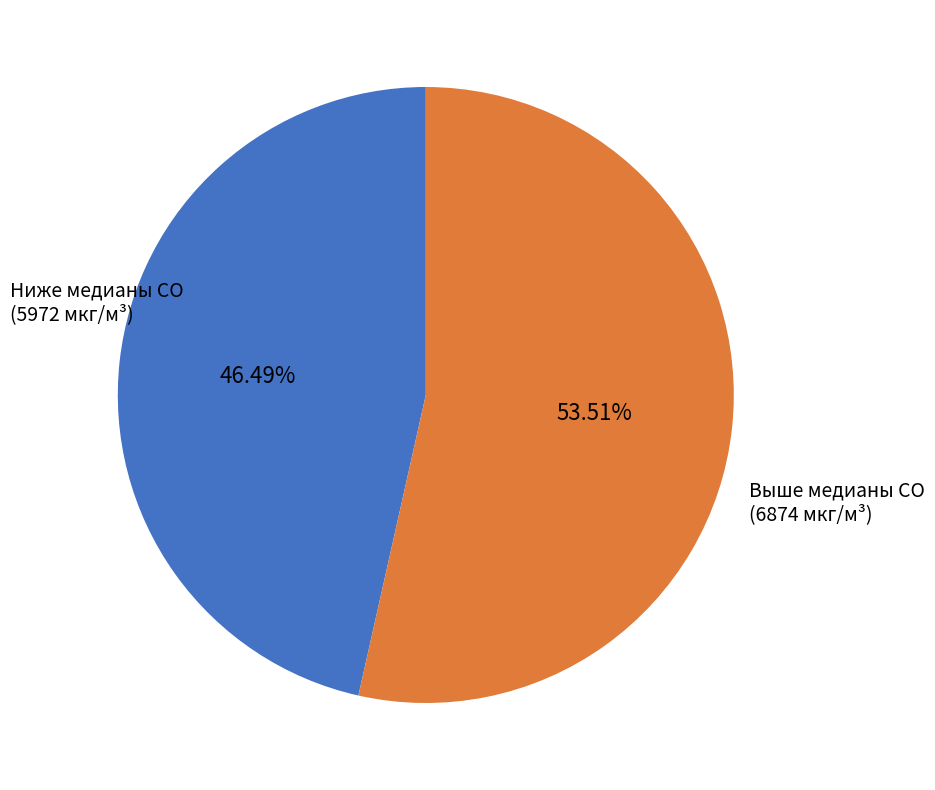

Is the sum of Ниже медианы CO (5972 мкг/м³) and Выше медианы CO (6874 мкг/м³) greater than half?

Yes